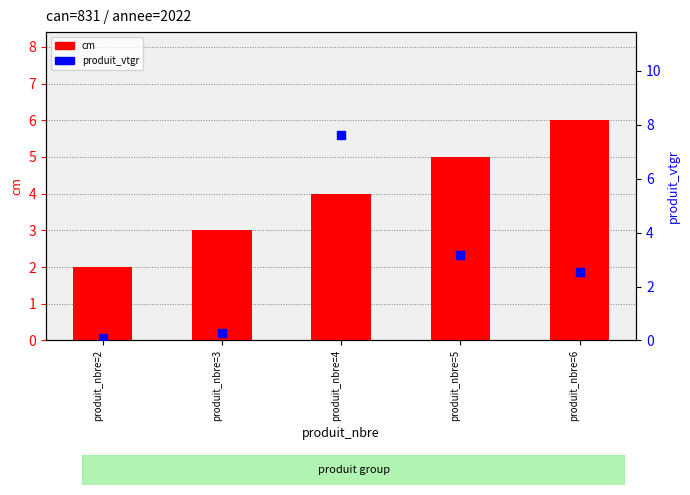

At how many categories does at least one series exceed 0?

5